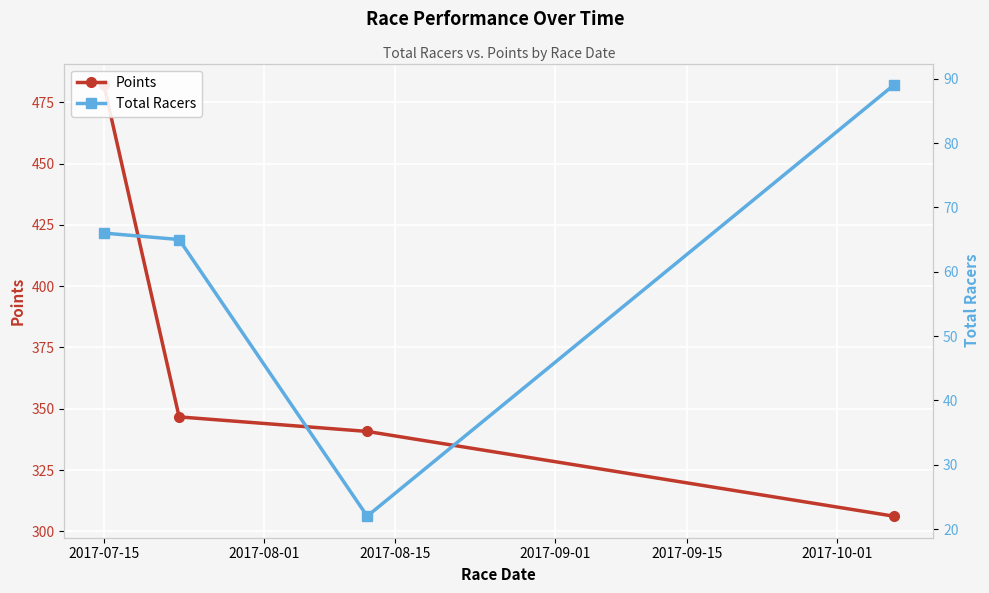

What is the sum of all Total Racers values?

242.0